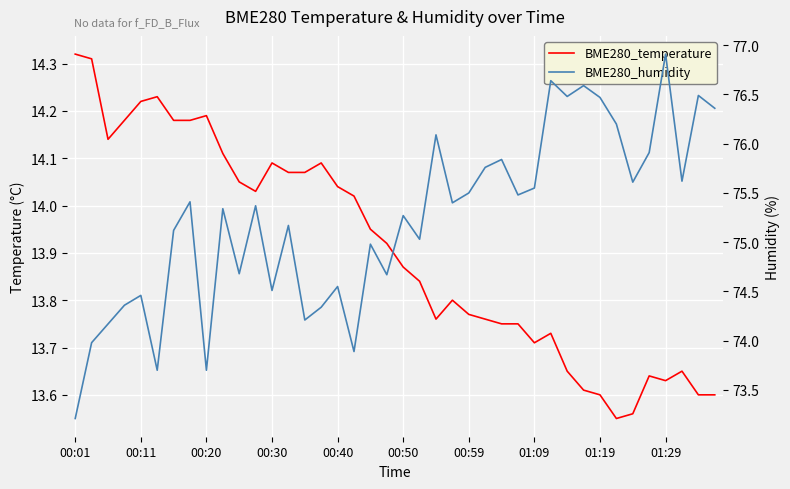

In BME280_humidity, how many points are higher than both neighbors (excluding endpoints)?

14